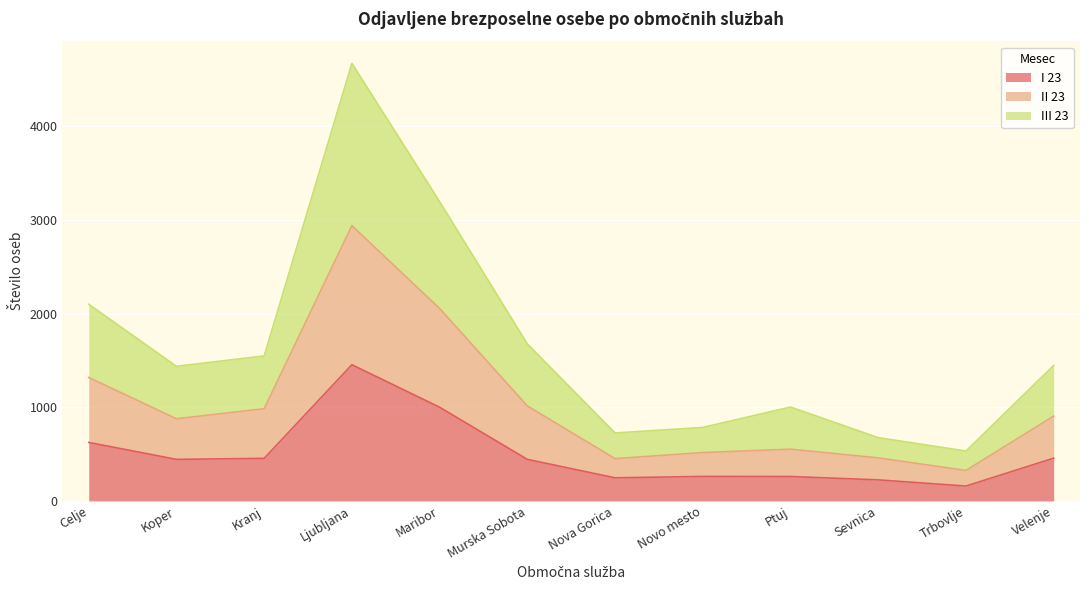

Reading left to right, transcribe all the data shown in this chart.

I 23: 625	444	455	1455	1001	444	247	262	261	225	159	457
II 23: 1319	878	985	2941	2056	1015	452	517	553	460	326	906
III 23: 2101	1438	1549	4674	3197	1677	726	785	1003	676	533	1447